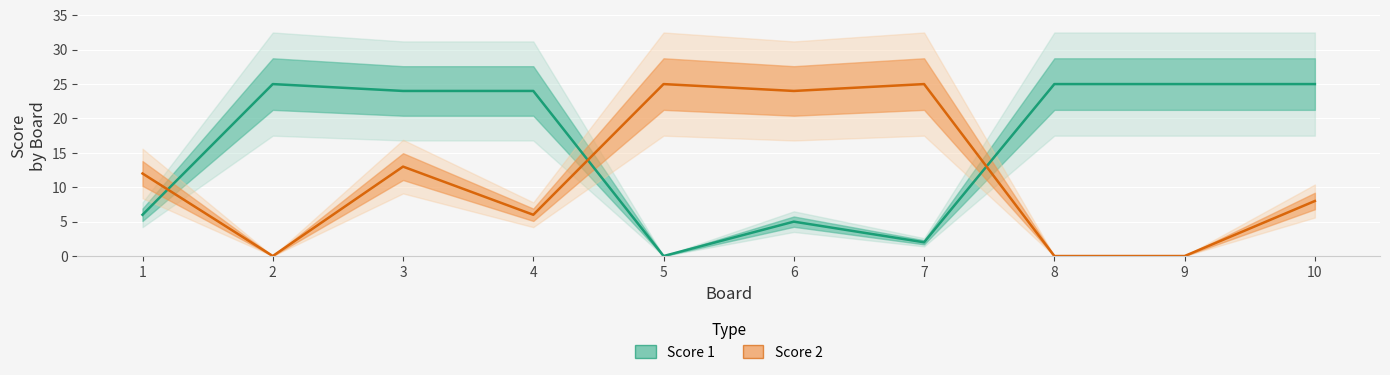

List the series in order of their peak value, highest first.

Score 1, Score 2